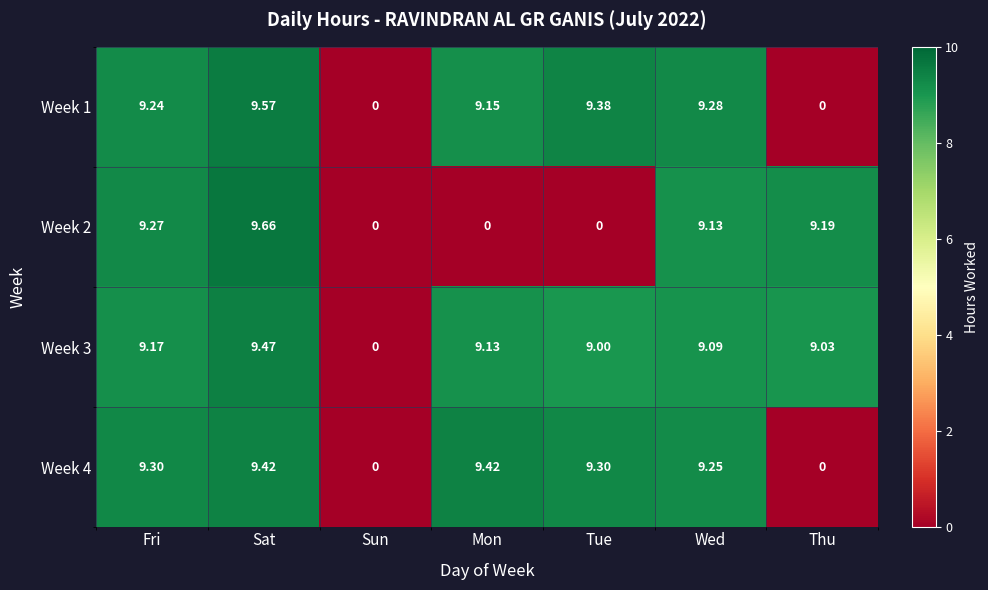

How many categories are shown in the chart?

7